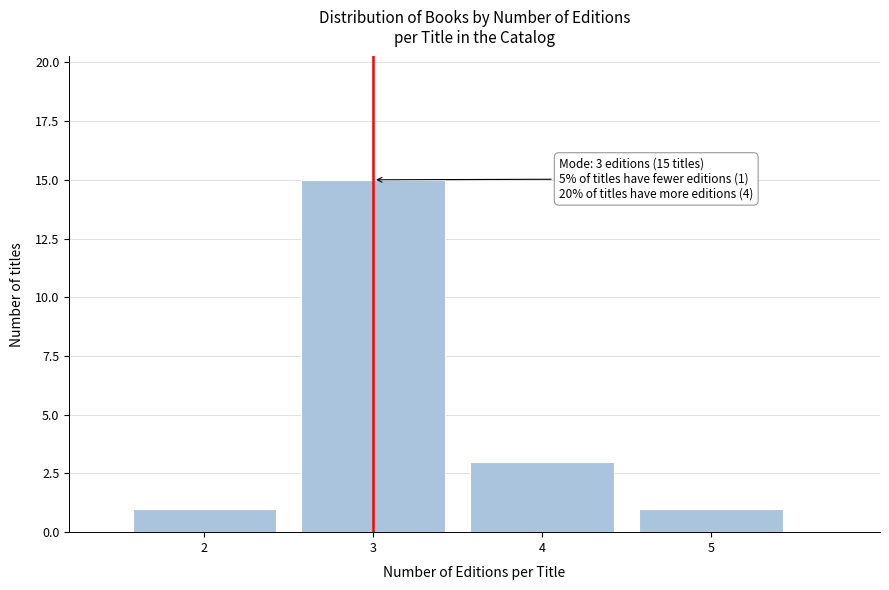

Reading left to right, transcribe all the data shown in this chart.

1	15	3	1